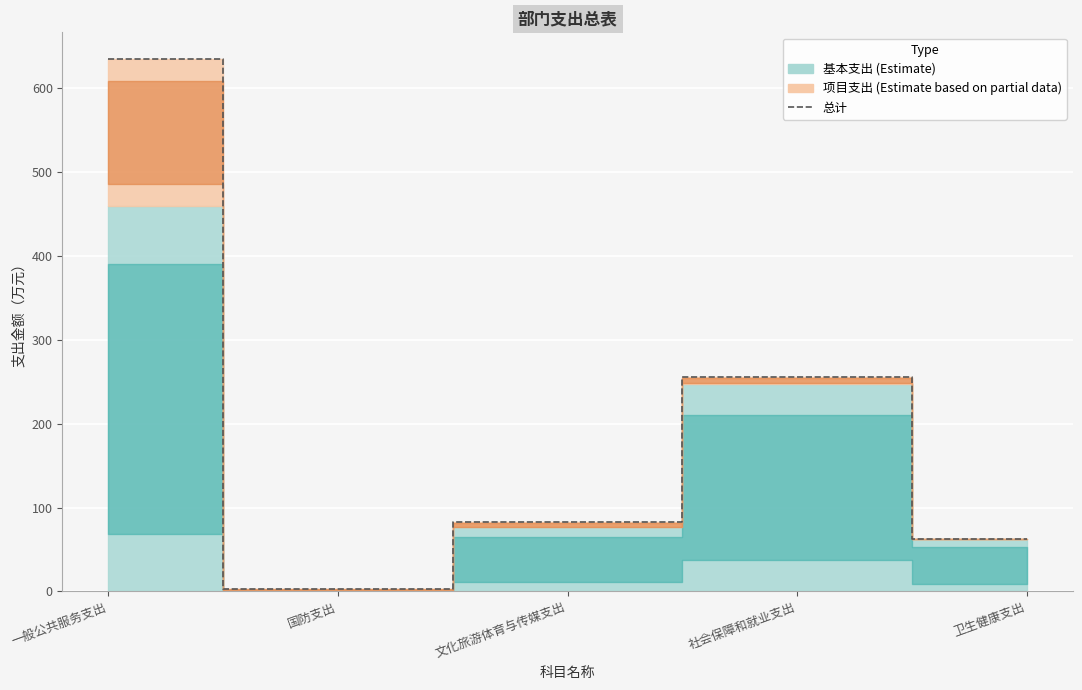

The value at 卫生健康支出 is 62.6. True or false?

True